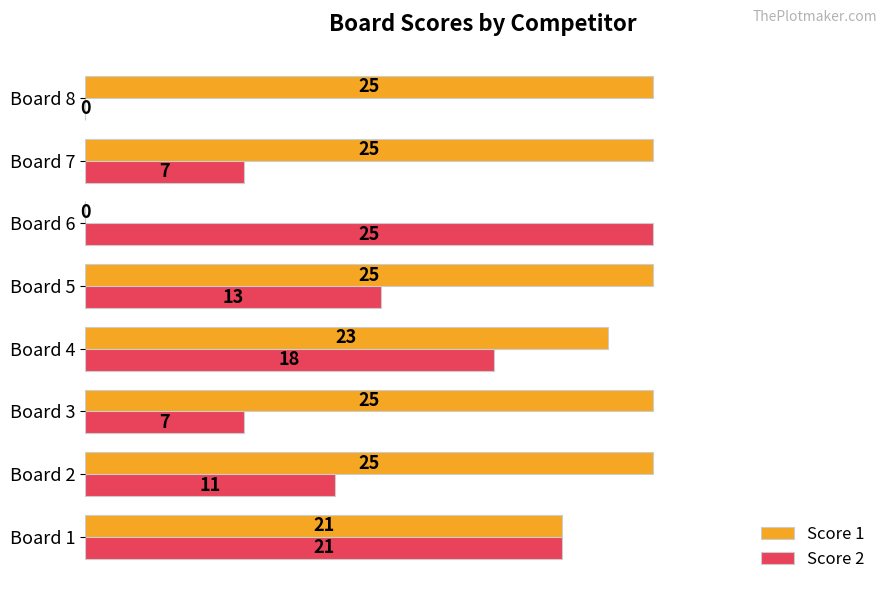

Which series has the largest total across all categories?

Score 1